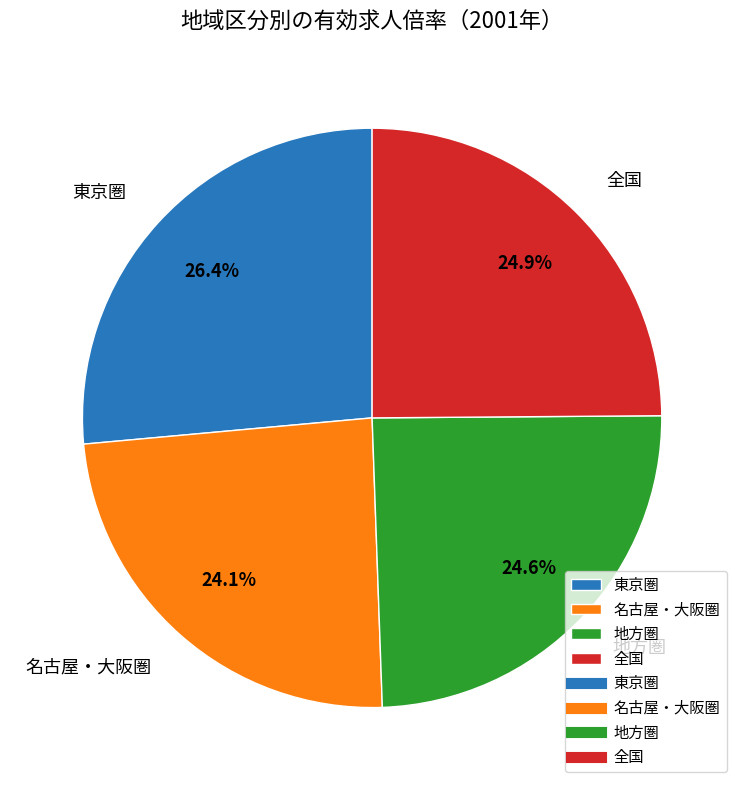

What is the largest slice in the pie chart?

東京圏